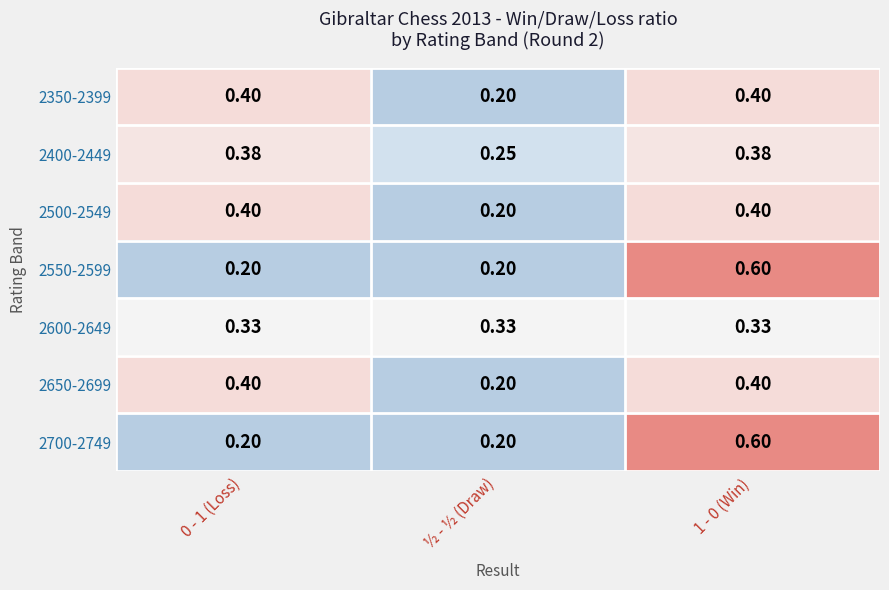

Where is 2350-2399 nearest to the value 0?

½ - ½ (Draw)